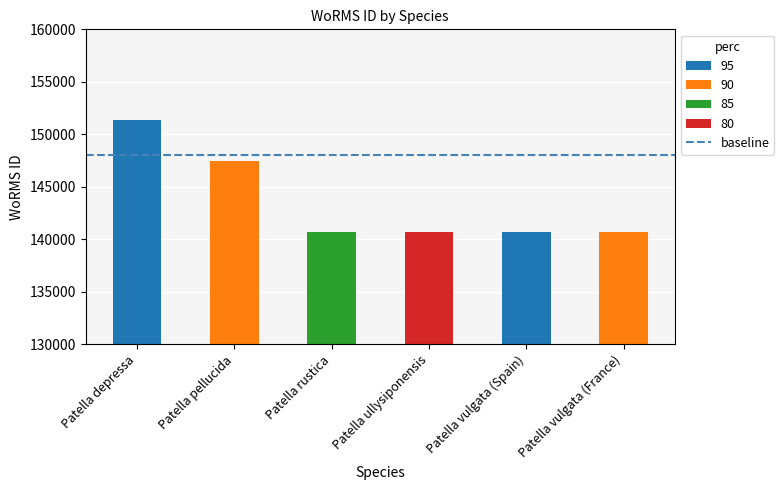

How many data points are less than 140685?

2